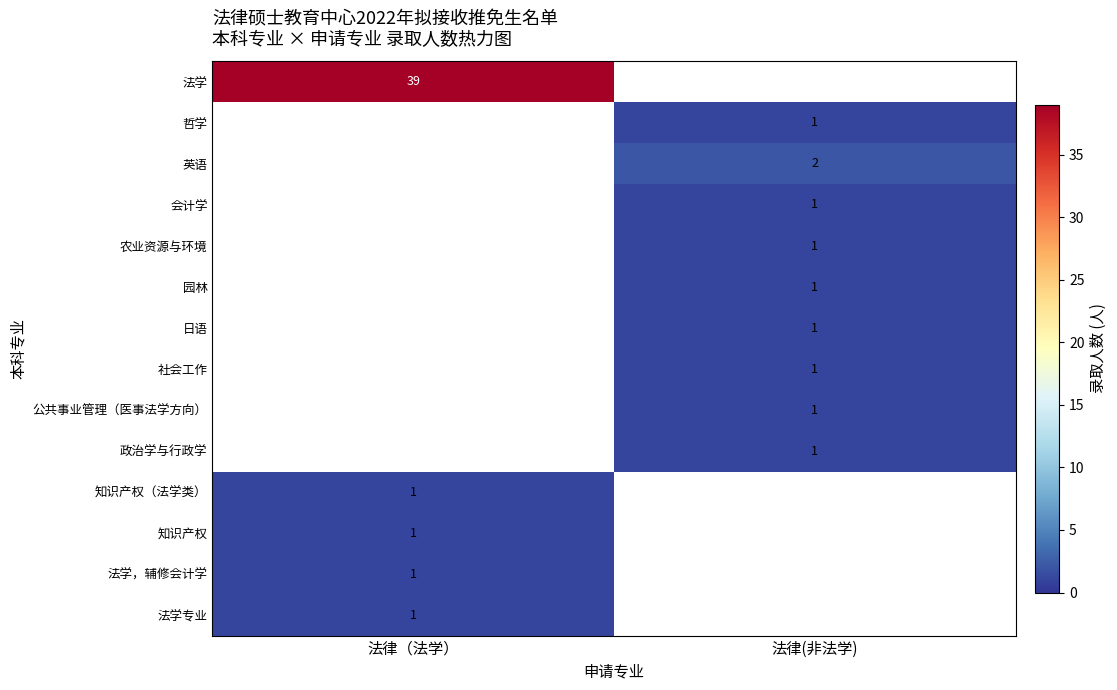

True or false: 农业资源与环境 has a value of 2 at 法律(非法学).

False